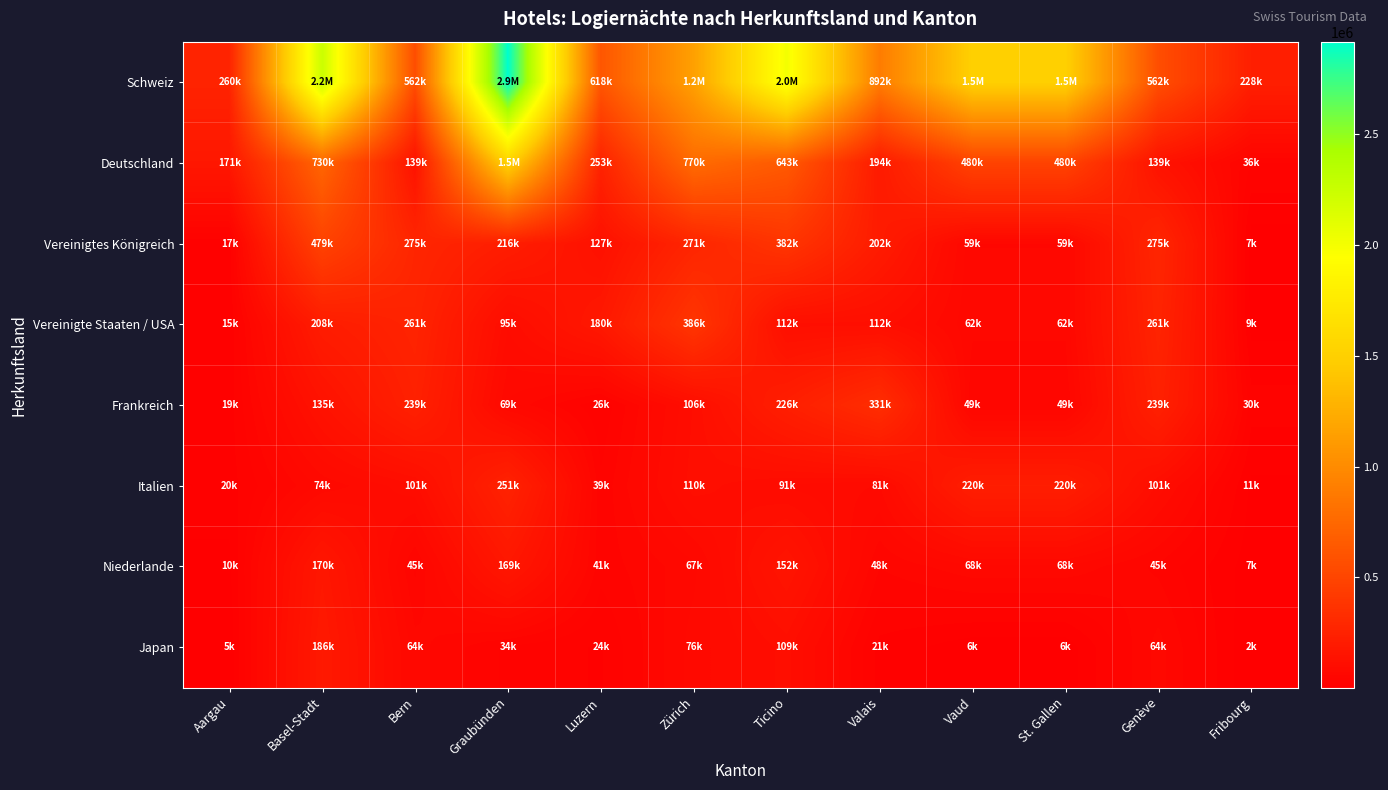

Which series has the largest total across all categories?

Schweiz